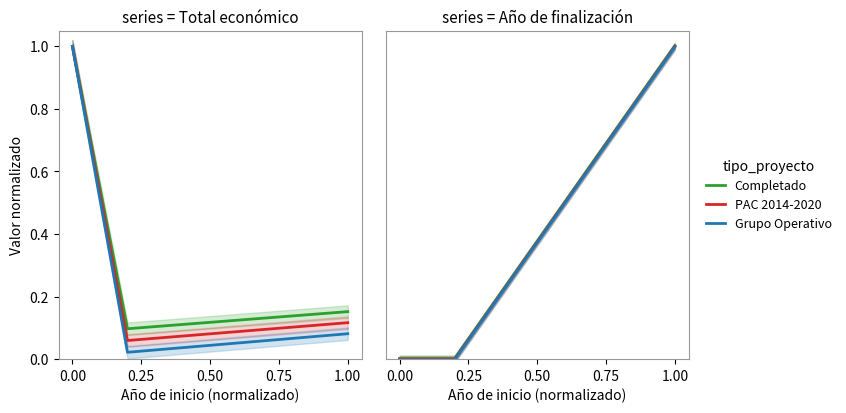

What is the difference between the maximum and minimum values in the Completado series?

1.0